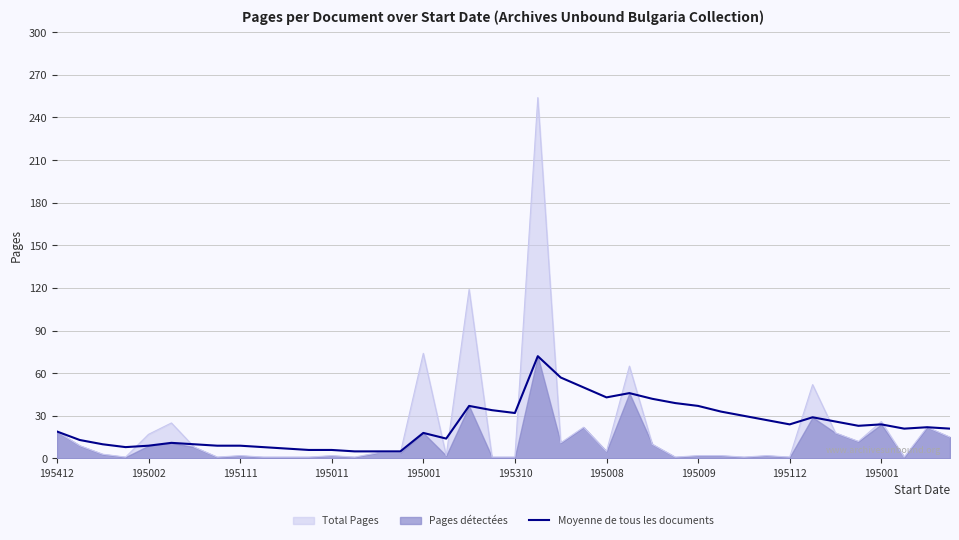

How many interior local valleys (lower than both neighbors) does the data have?

7